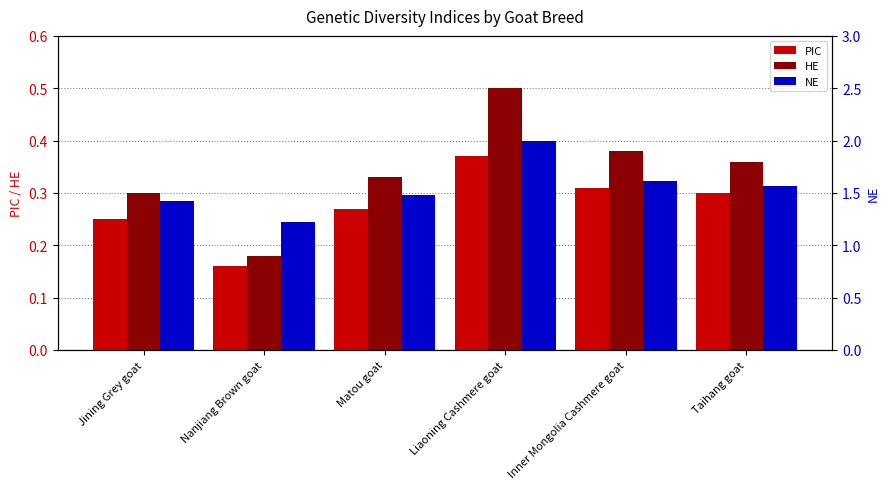

Which category has the highest value in the PIC series?

Liaoning Cashmere goat